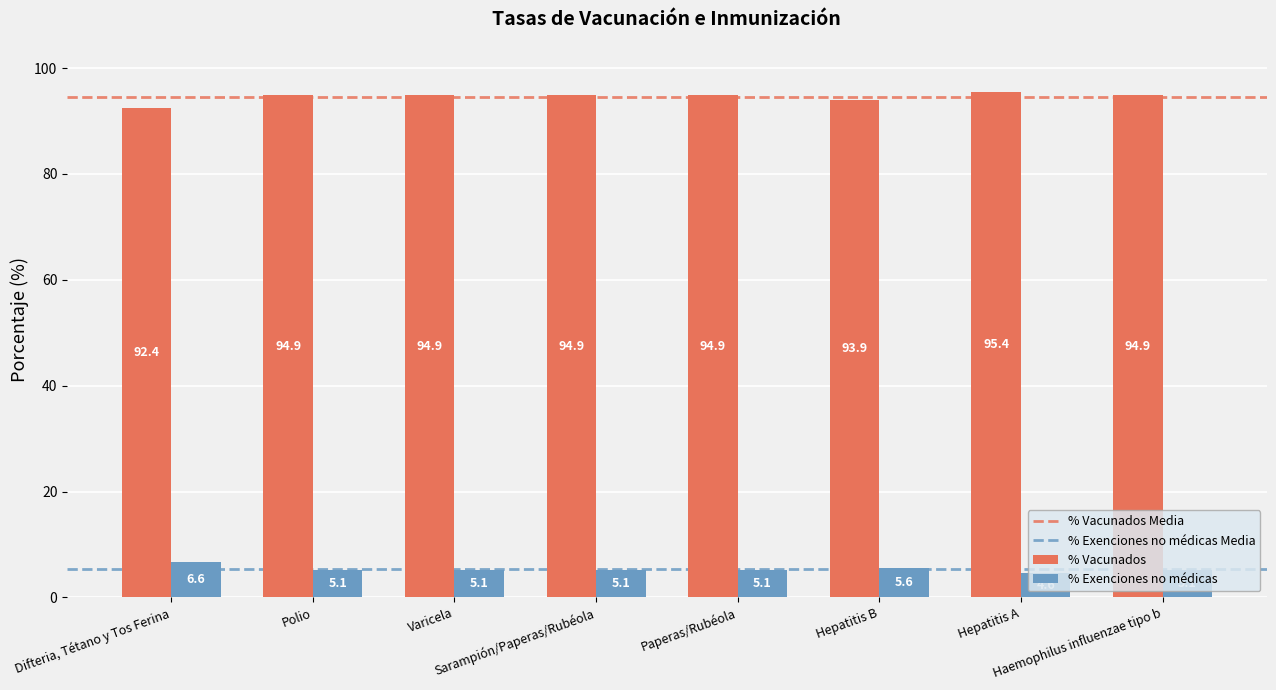

Which category has the highest value across all series?

Hepatitis A